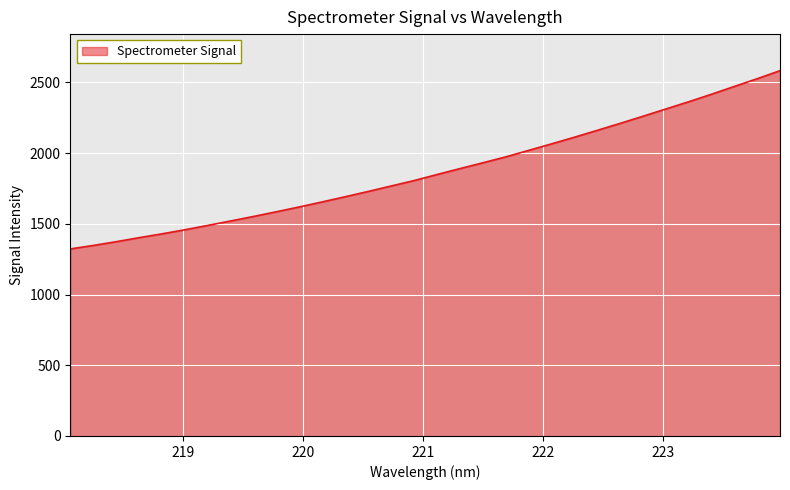

What is the maximum value shown in the chart?

2583.3